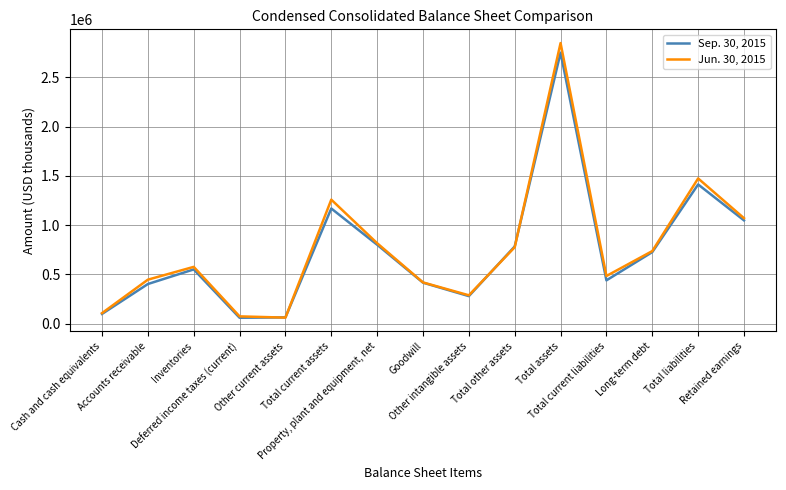

Rank the series by their maximum value, from highest to lowest.

Jun. 30, 2015, Sep. 30, 2015